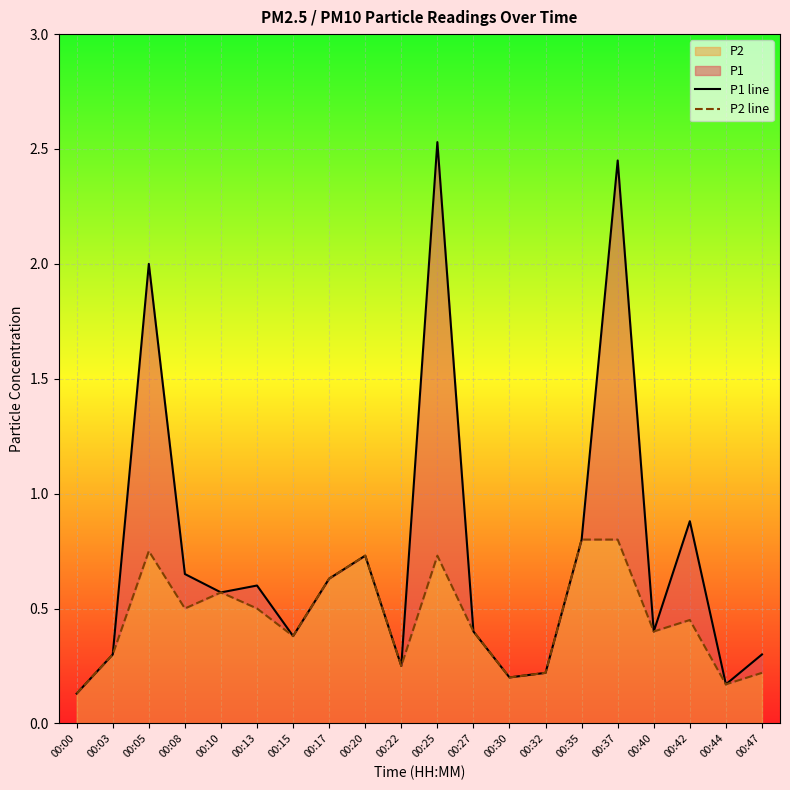

Reading right to left, what are all the values shown in this chart?

P1 line: 00:47=0.3	00:44=0.2	00:42=0.9	00:40=0.4	00:37=2.5	00:35=0.8	00:32=0.2	00:30=0.2	00:27=0.4	00:25=2.5	00:22=0.2	00:20=0.7	00:17=0.6	00:15=0.4	00:13=0.6	00:10=0.6	00:08=0.7	00:05=2.0	00:03=0.3	00:00=0.1
P2 line: 00:47=0.2	00:44=0.2	00:42=0.5	00:40=0.4	00:37=0.8	00:35=0.8	00:32=0.2	00:30=0.2	00:27=0.4	00:25=0.7	00:22=0.2	00:20=0.7	00:17=0.6	00:15=0.4	00:13=0.5	00:10=0.6	00:08=0.5	00:05=0.8	00:03=0.3	00:00=0.1